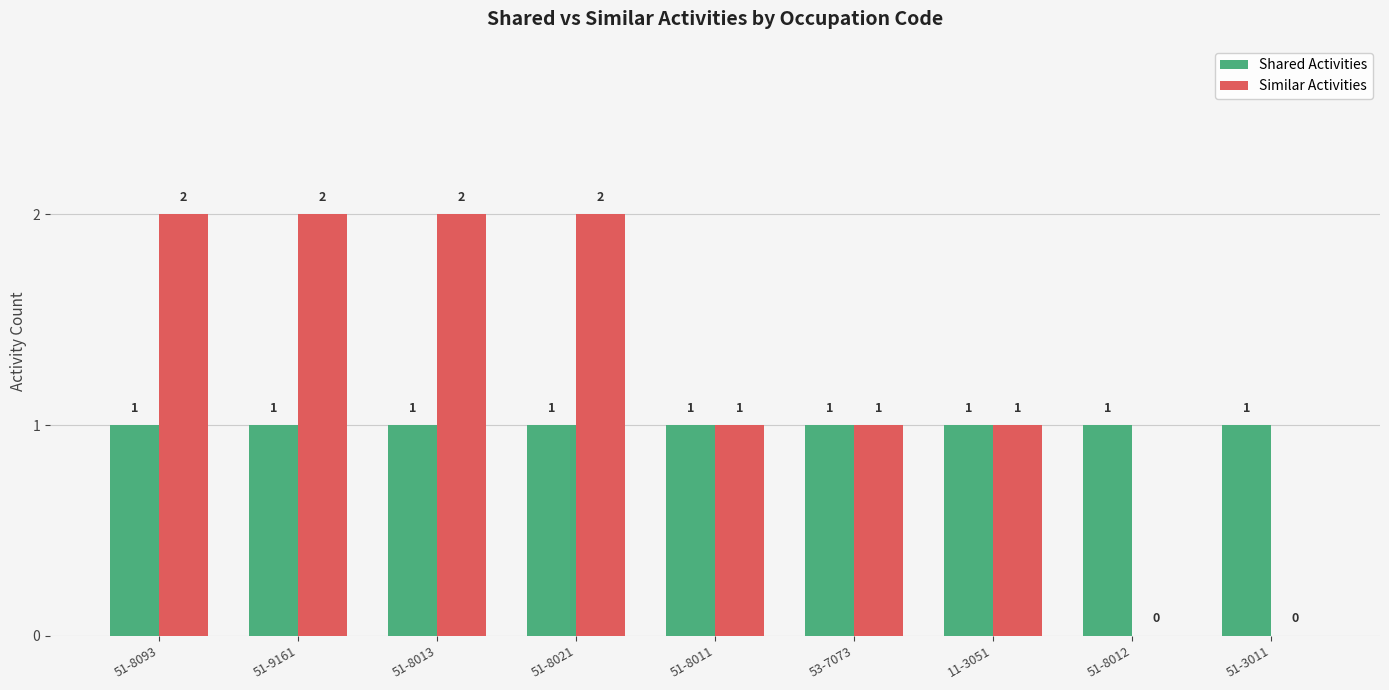

How many groups of bars are there?

9